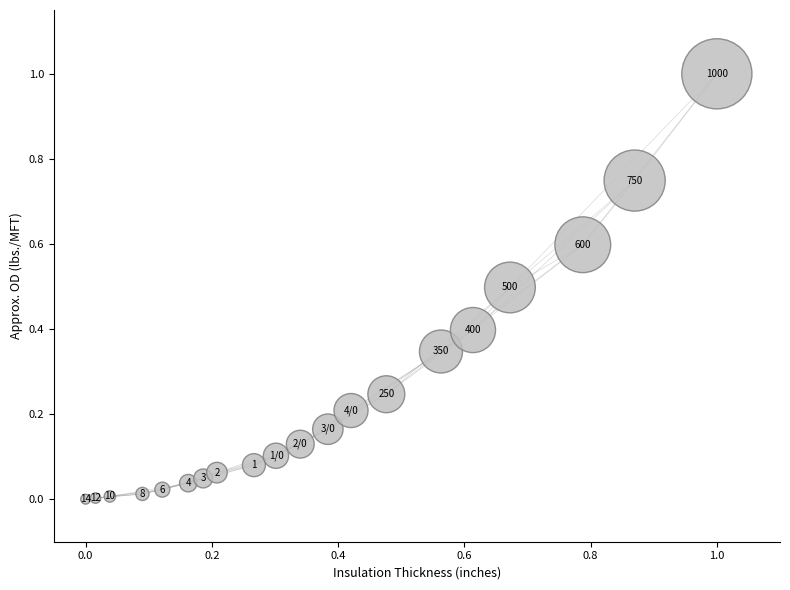

What is the range of X values (max minus min)?

1.0